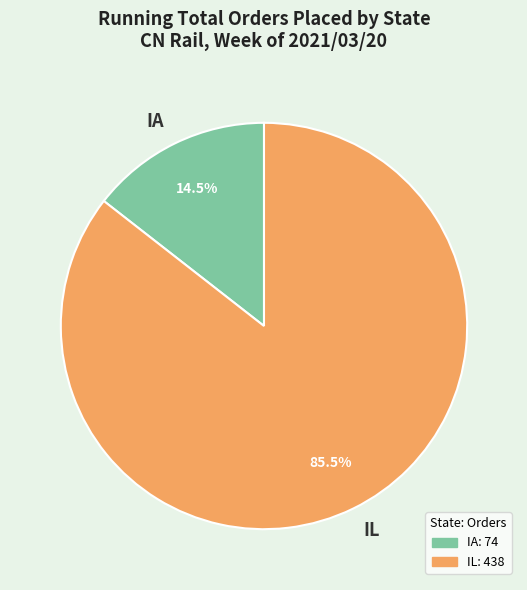

Rank the categories by value from lowest to highest.

IA, IL